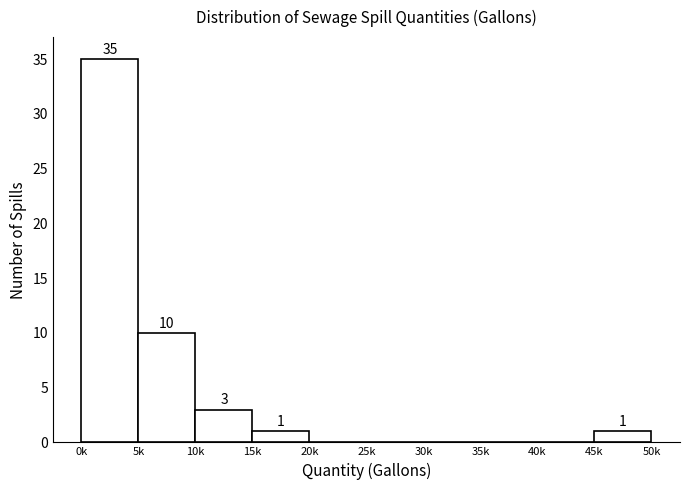

Reading left to right, extract all data points from this chart.

0k=35	5k=10	10k=3	15k=1	20k=0	25k=0	30k=0	35k=0	40k=0	45k=1